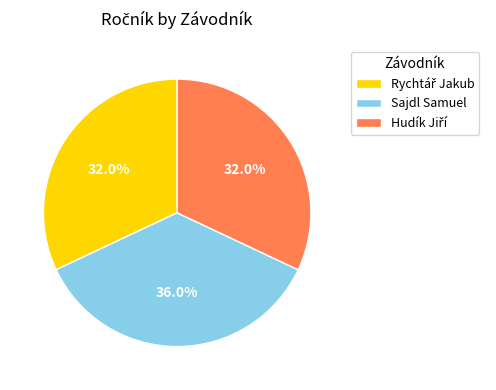

Is Sajdl Samuel the majority of the pie?

No